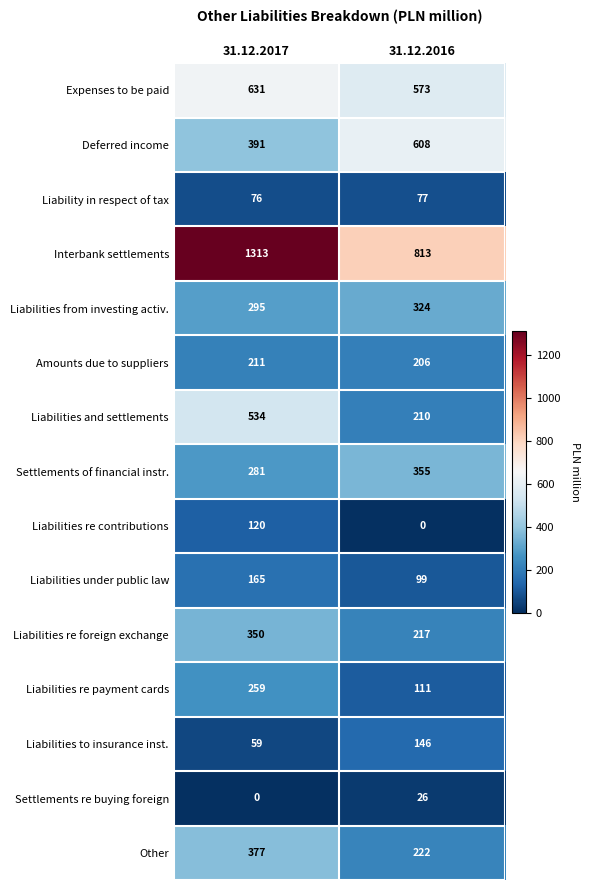

At which category is the sum across all series the highest?

31.12.2017